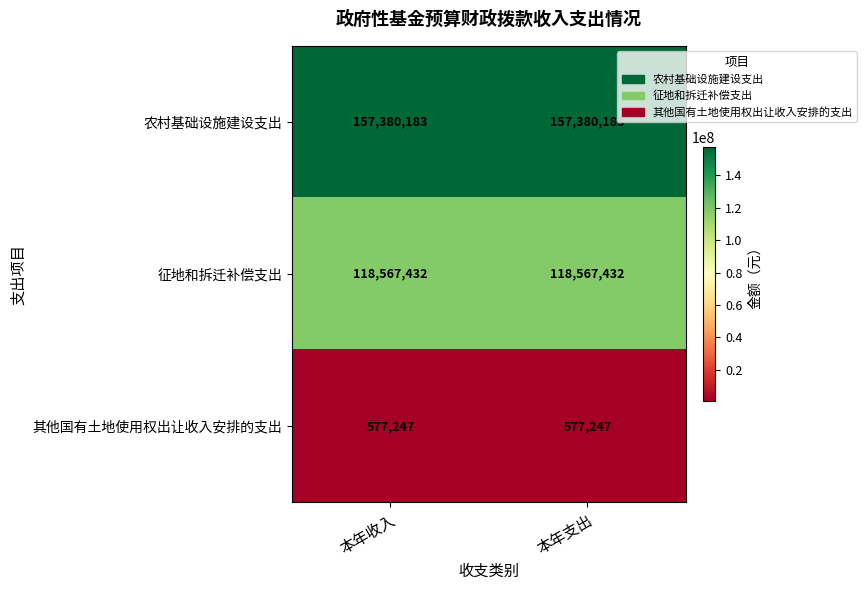

At 本年收入, list the series in order from smallest to largest.

其他国有土地使用权出让收入安排的支出, 征地和拆迁补偿支出, 农村基础设施建设支出